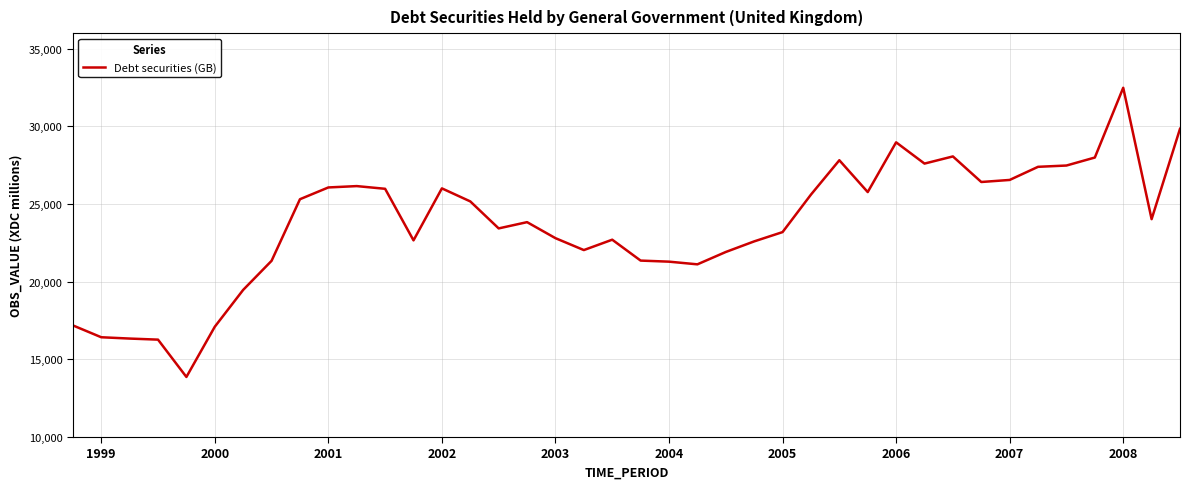

What is the greatest value displayed?

32486